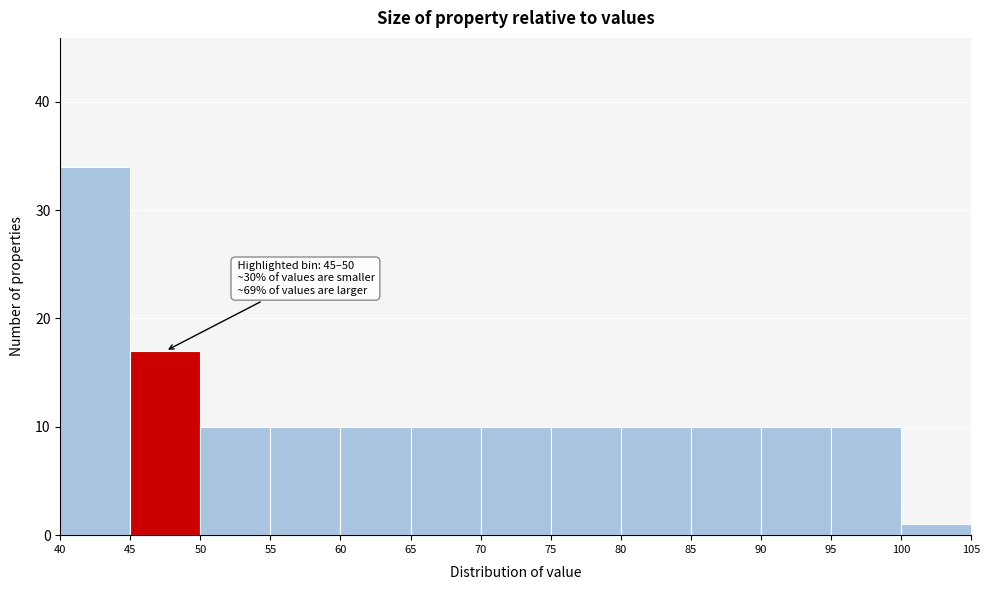

Over which range of the x-axis is the bar tallest?

40 to 45